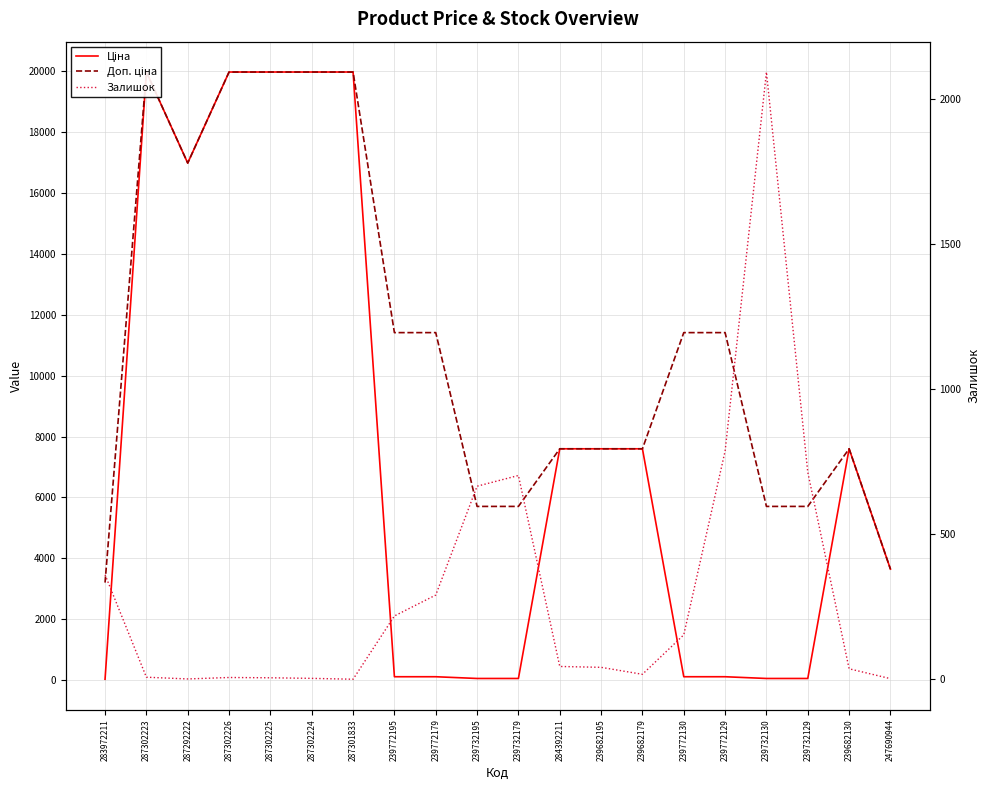

What is the sum of all Доп. ціна values?

222494.8